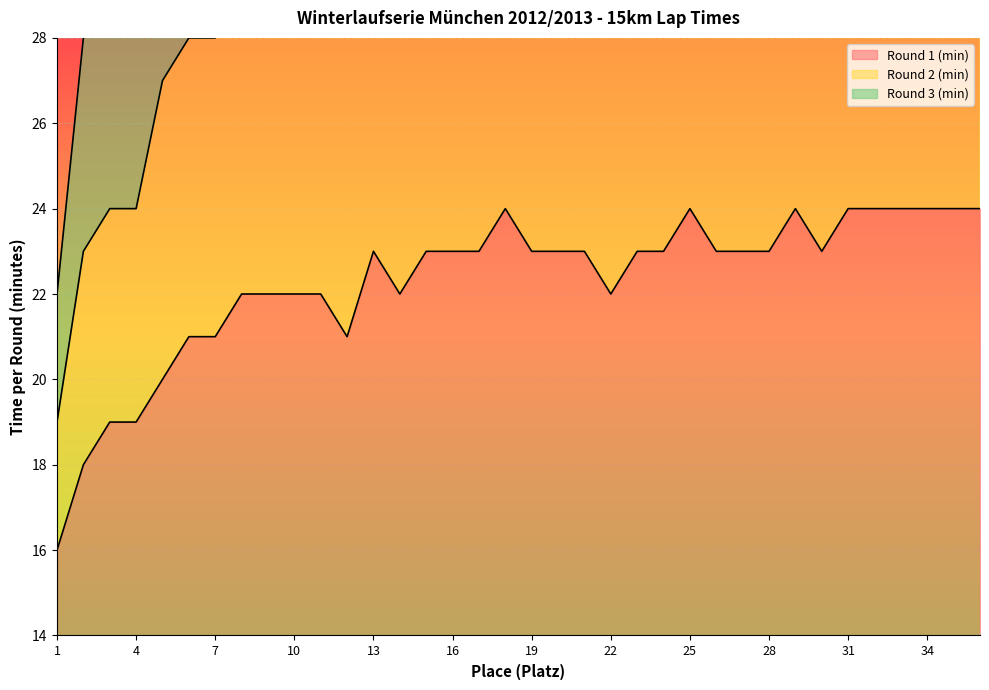

What is the sum of all Round 2 (min) values?

1416